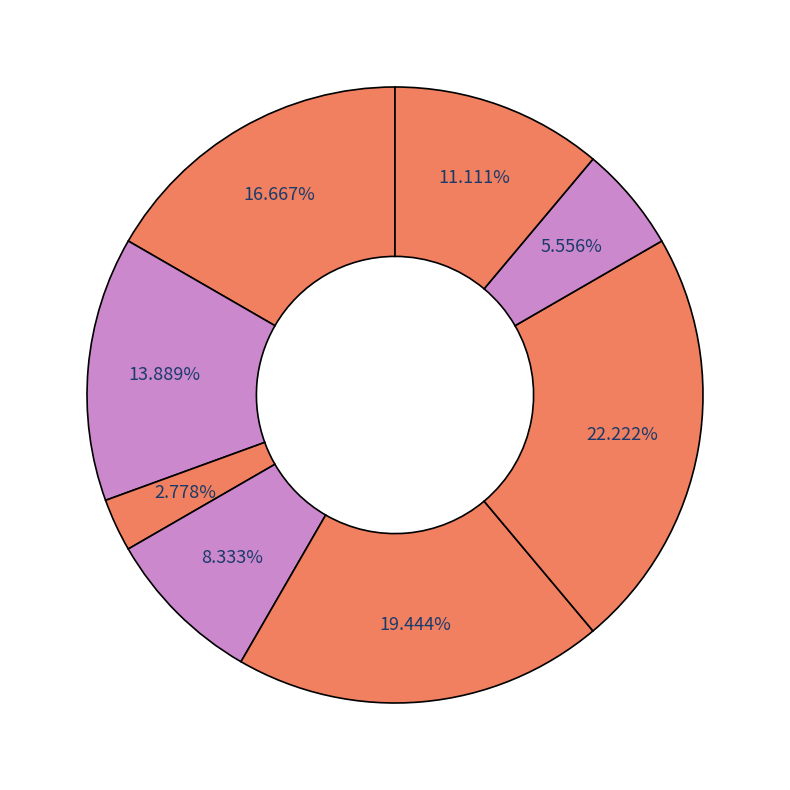

Is there any slice that represents more than half of the pie?

No